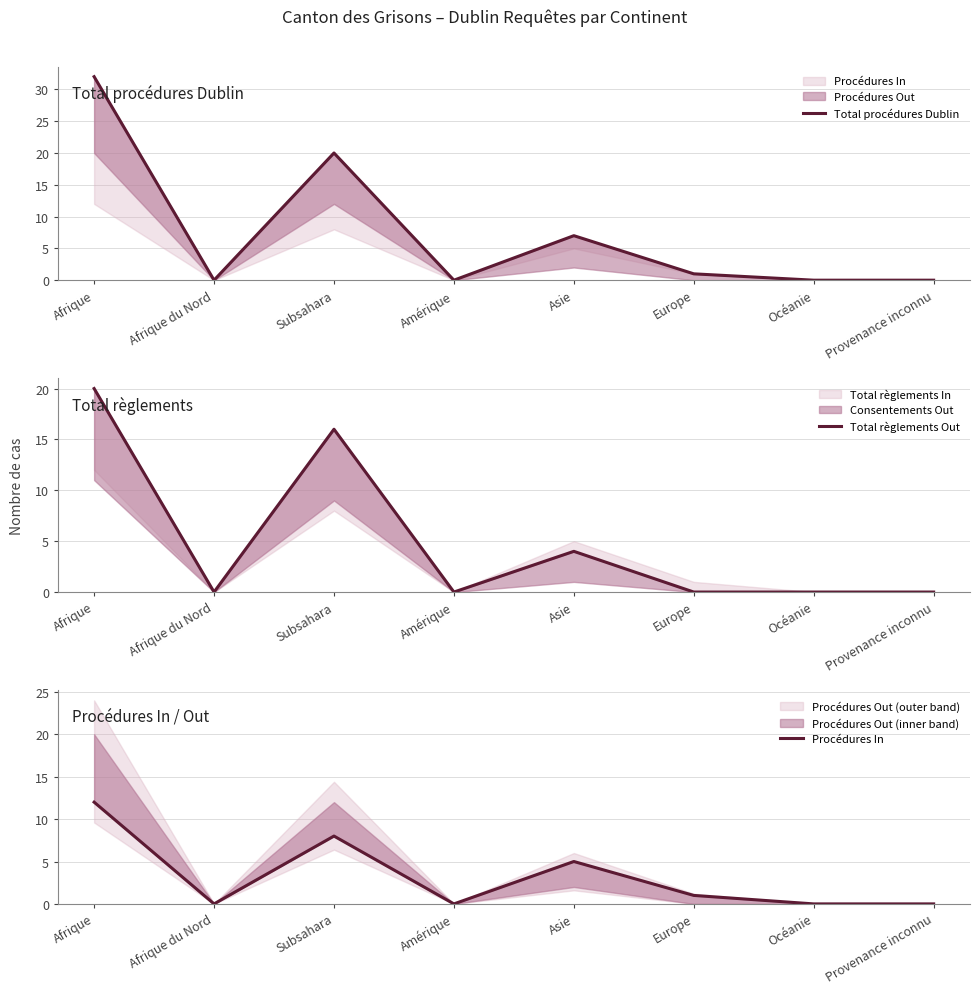

Which label corresponds to the largest value in the chart?

Afrique